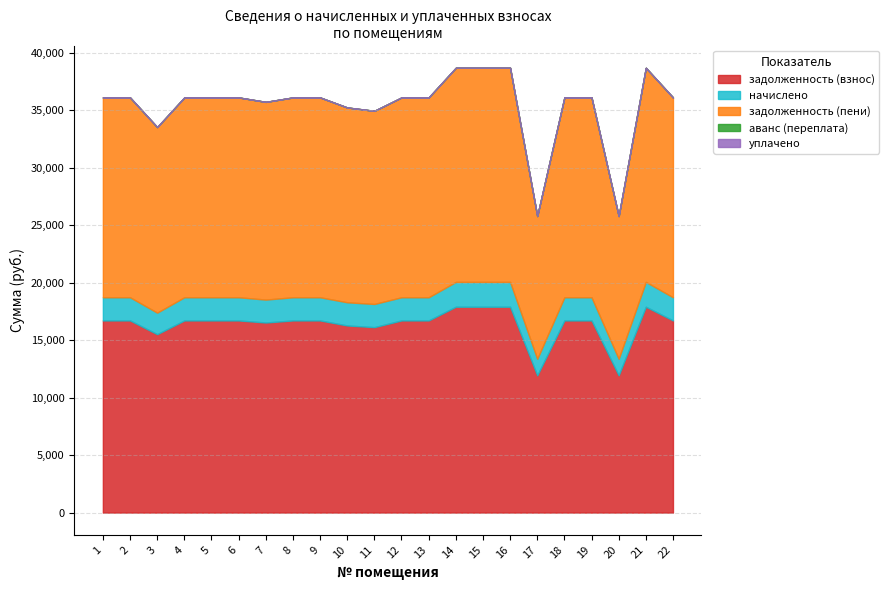

What are all the series names shown in the legend?

задолженность (взнос), начислено, задолженность (пени), аванс (переплата), уплачено